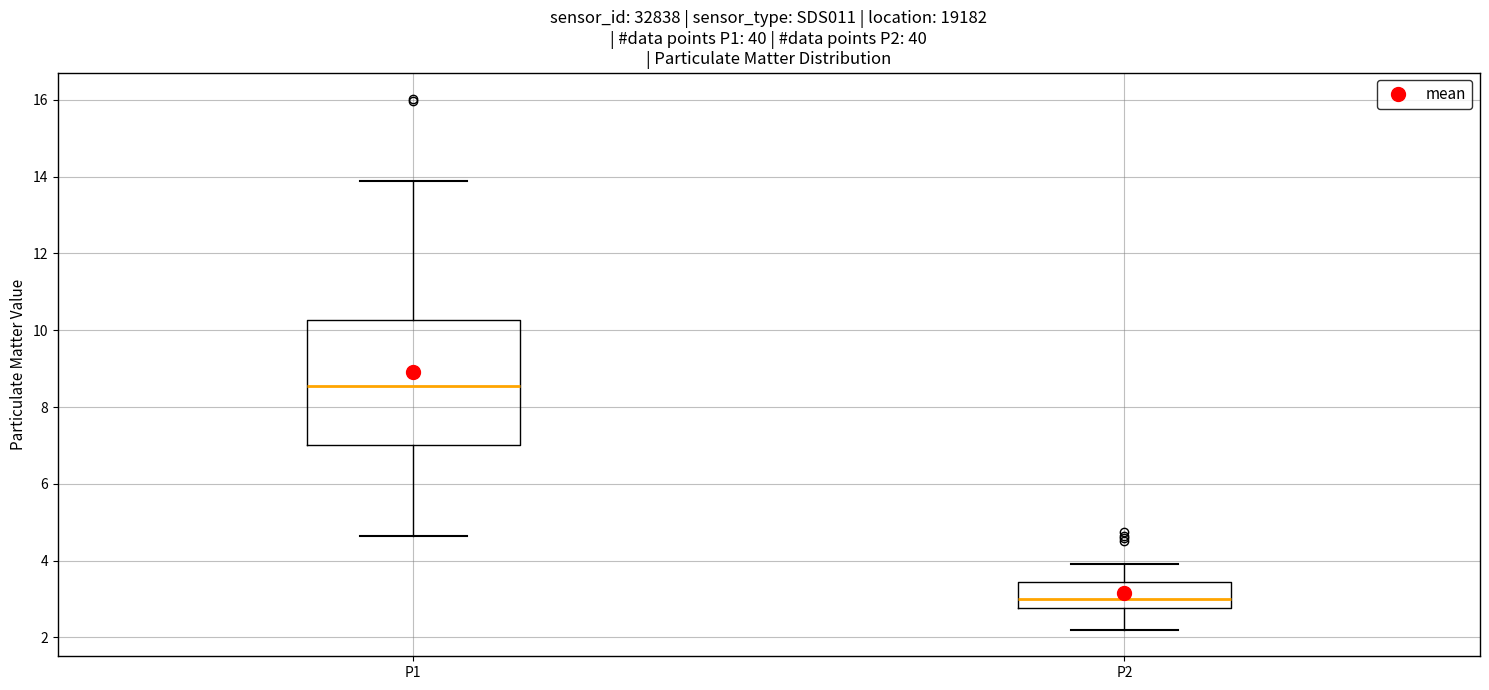

Which box has the lowest median line?

P2